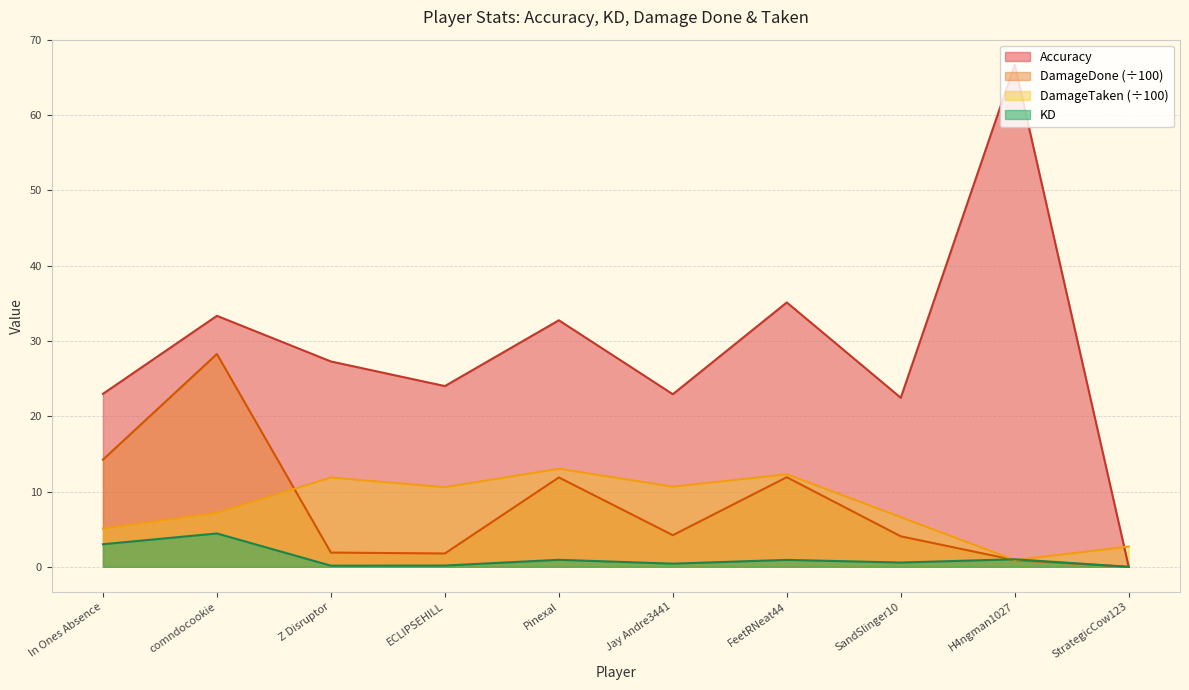

What is the average value of the Accuracy series?

28.7